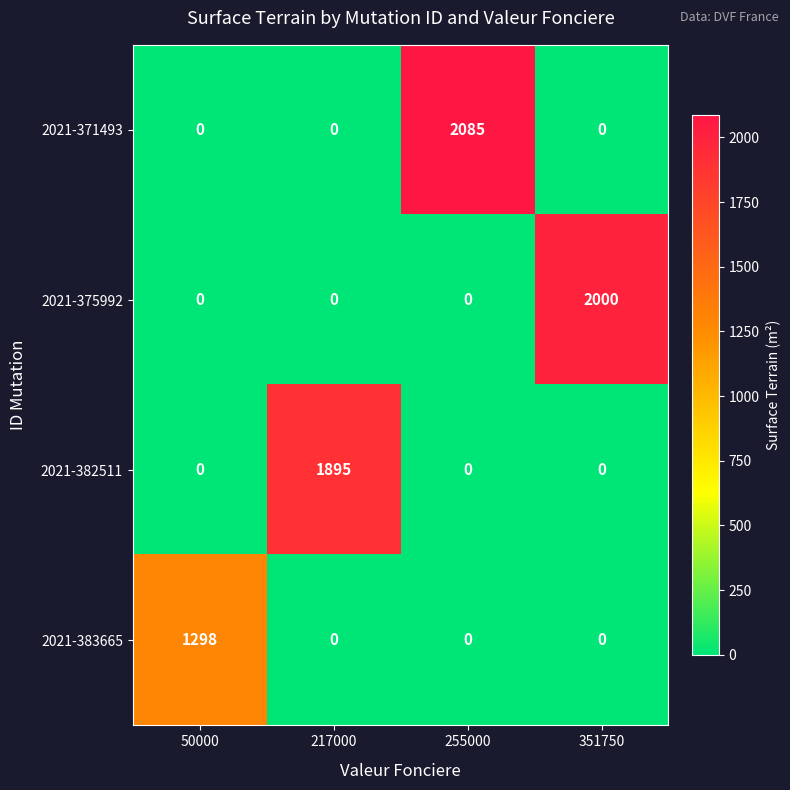

Rank the series by their maximum value, from lowest to highest.

2021-383665, 2021-382511, 2021-375992, 2021-371493